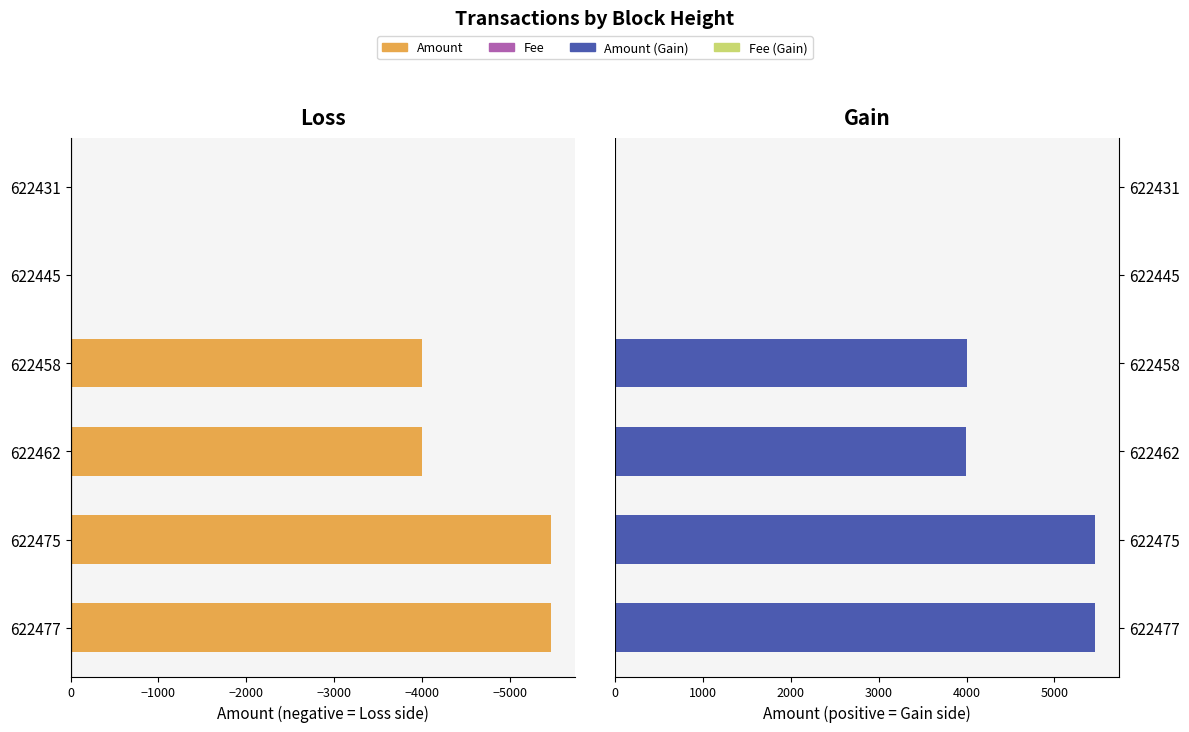

Read the Amount value at −5000.

5465.7